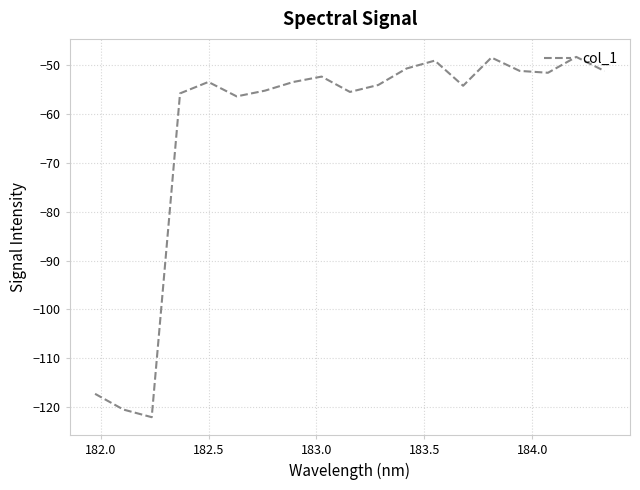

What is the maximum value shown in the chart?

-48.4